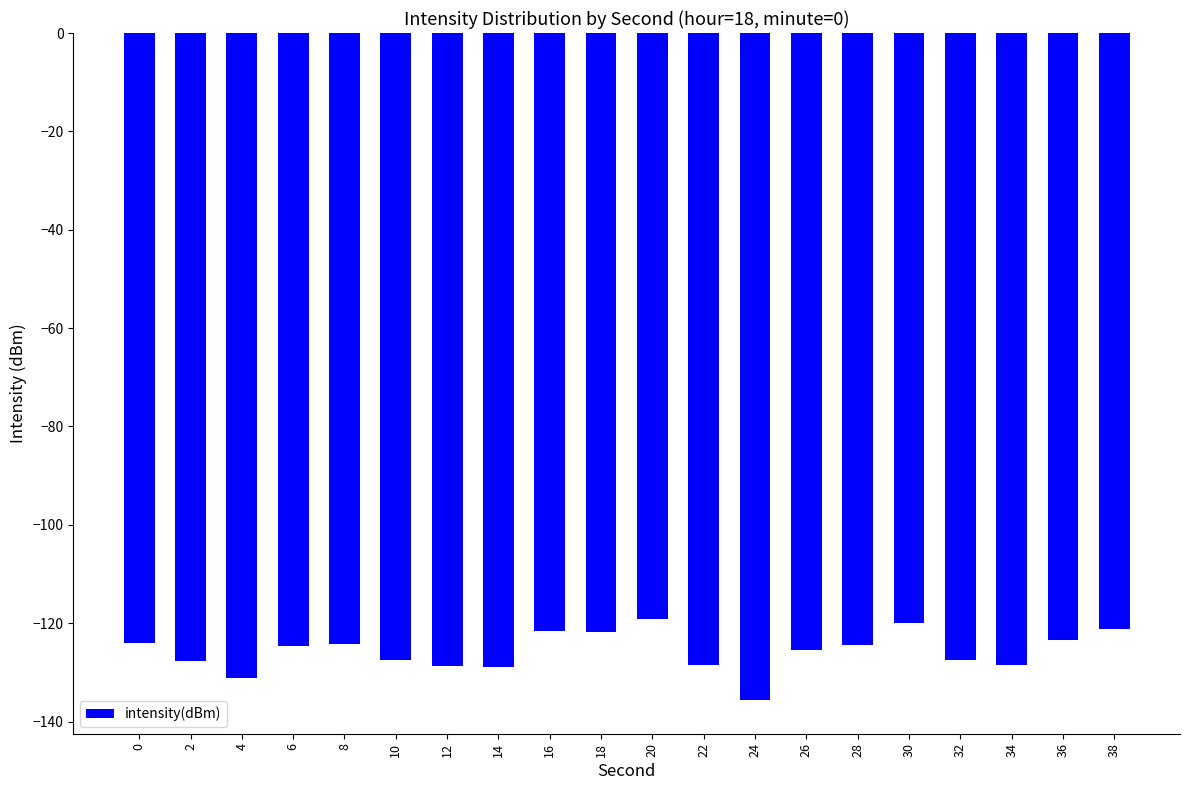

What is the greatest value displayed?

-119.2